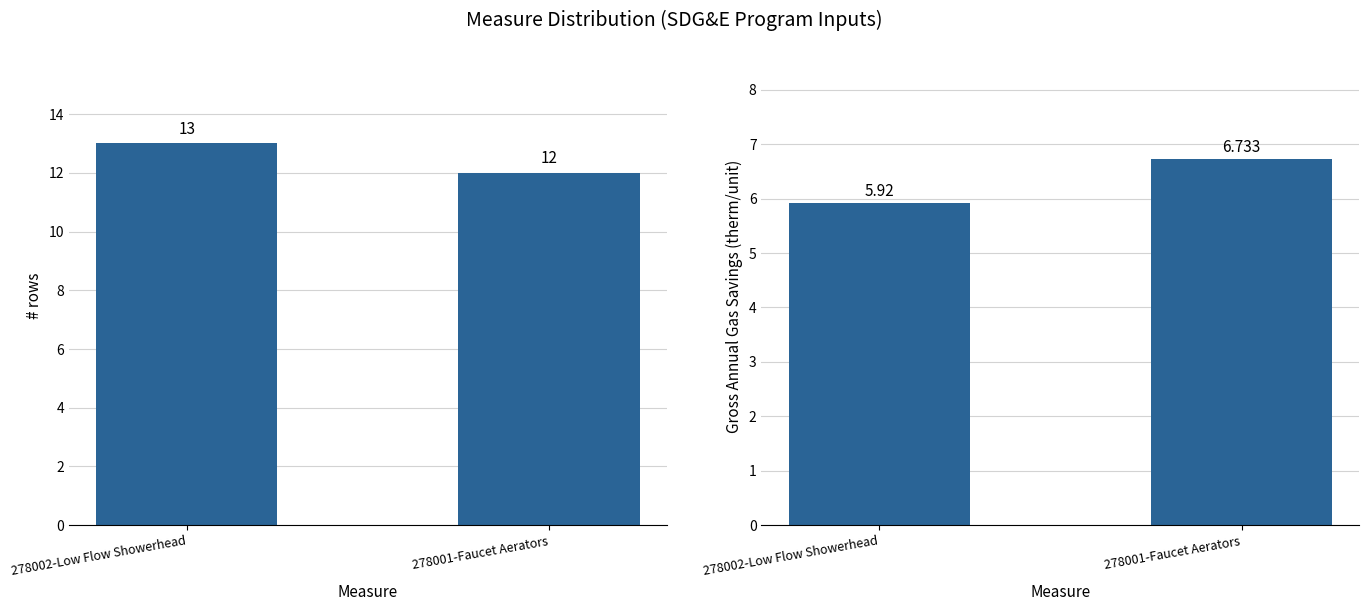

How many groups of bars are there?

2